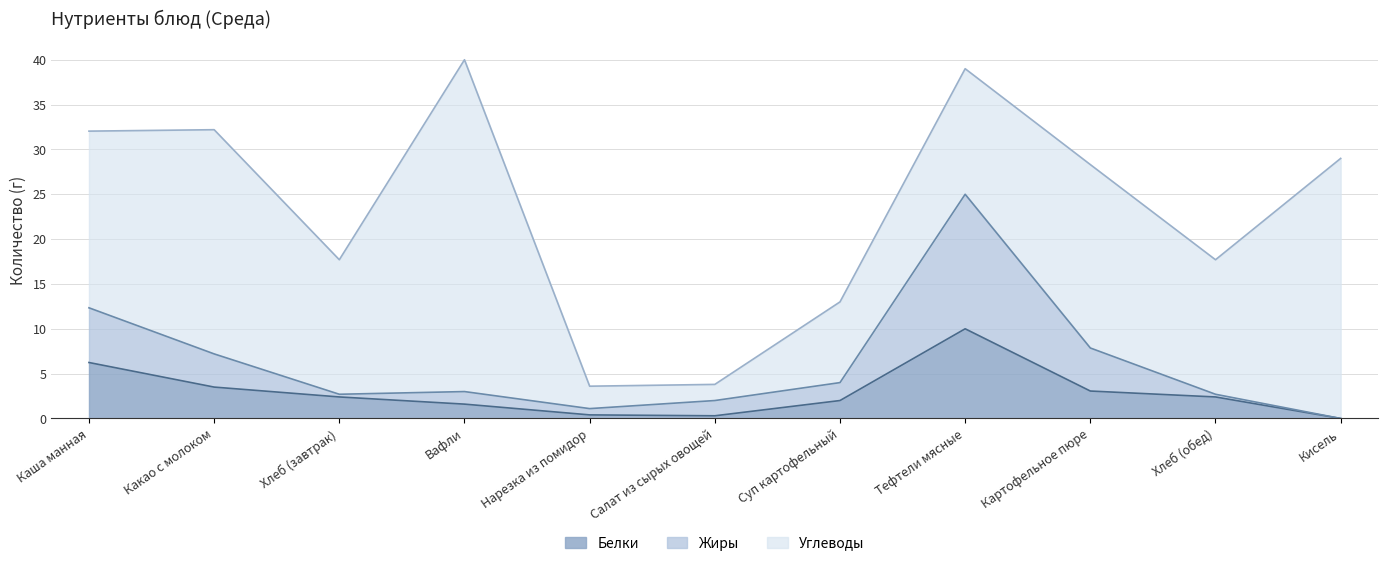

True or false: Жиры and Белки cross at least once.

False